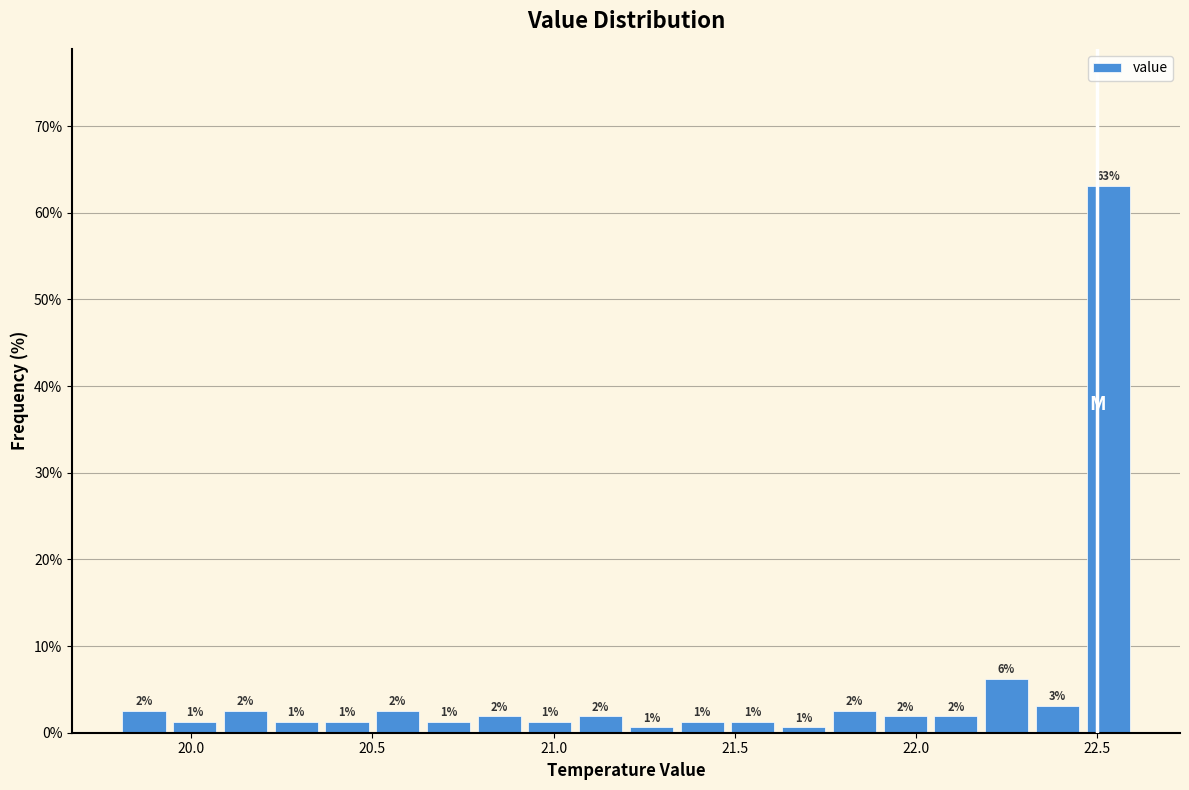

Around what value on the x-axis is the tallest bar? Give the approximate position of its centre, as read against the axis.

22.55